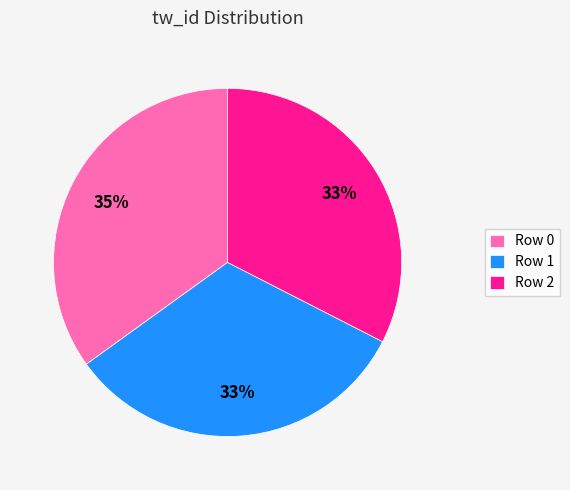

Which has a higher value, Row 1 or Row 0?

Row 0